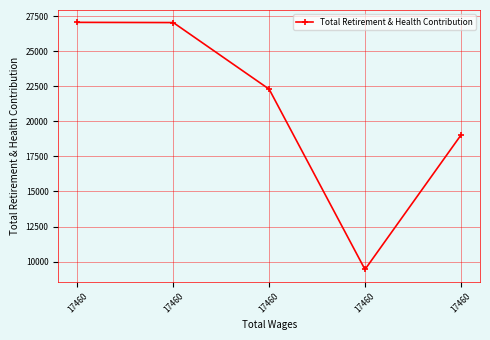

What is the maximum value shown in the chart?

27058